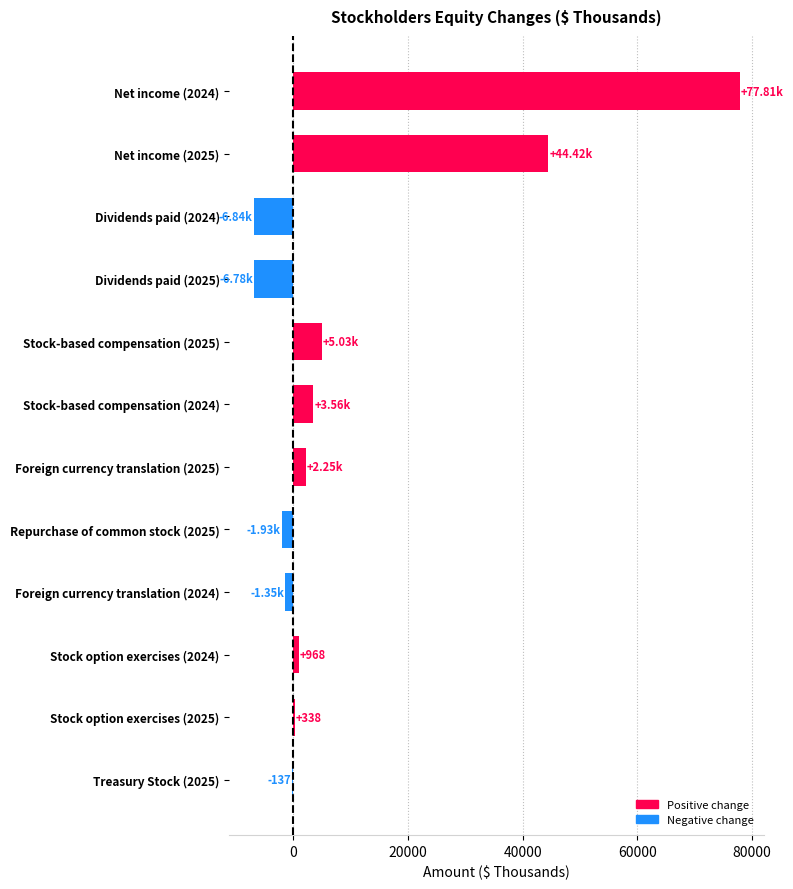

What is the sum of all values?

117336